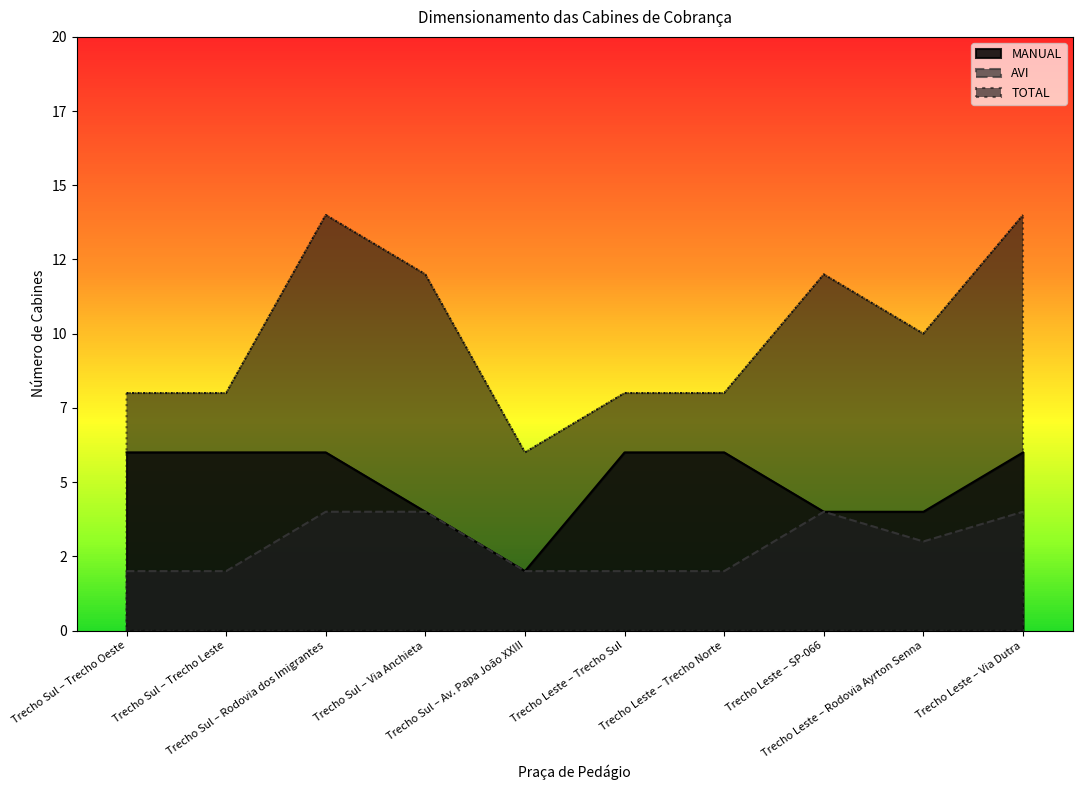

How many lines are shown in the chart?

3